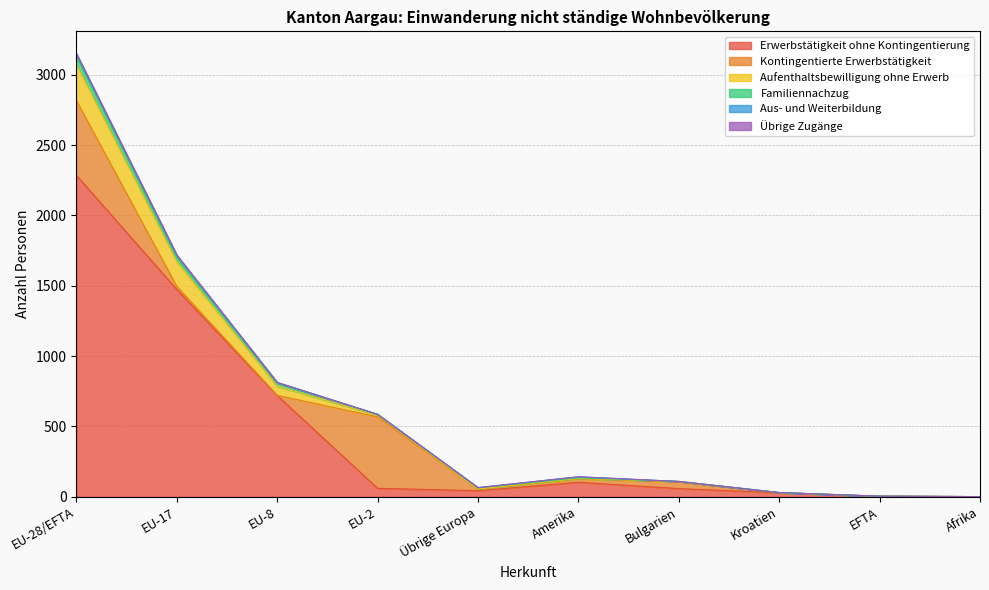

At which label does Erwerbstätigkeit ohne Kontingentierung reach its peak?

EU-28/EFTA